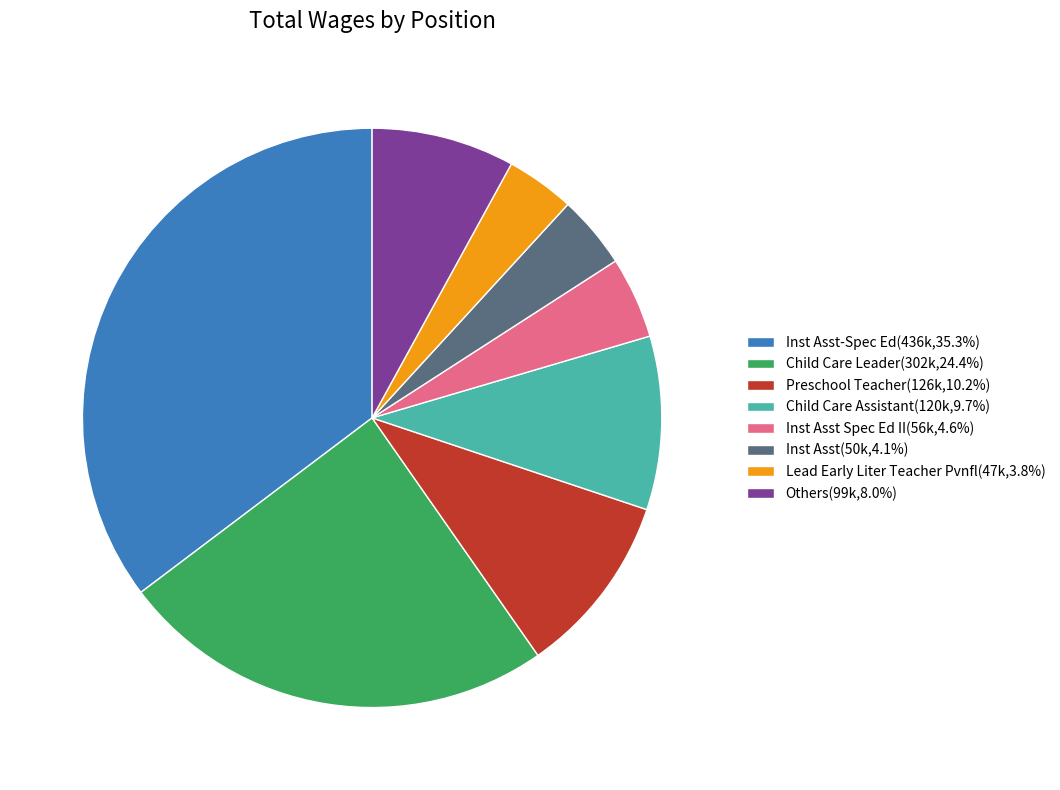

What is the ratio of the value at Others(99k,8.0%) to the value at Inst Asst Spec Ed II(56k,4.6%)?

1.8